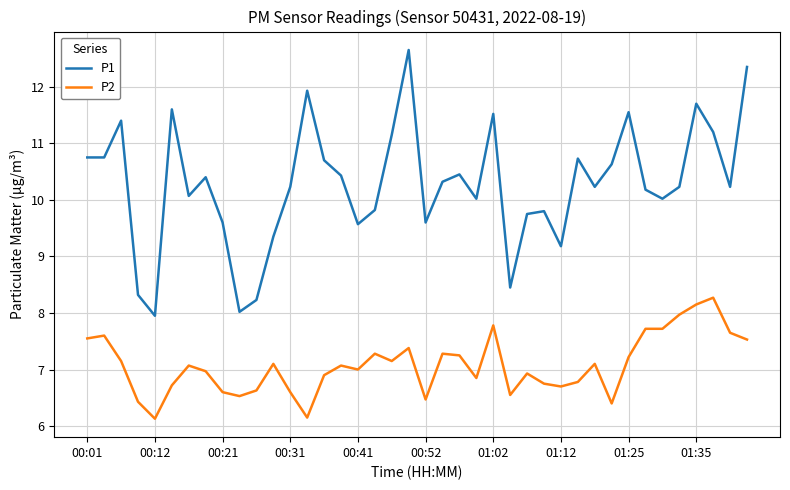

What is the difference between the maximum and minimum values in the P1 series?

4.7